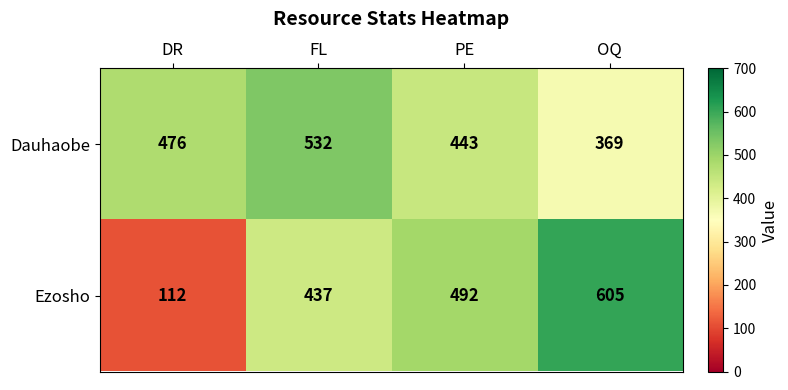

Which series has the largest range (max minus min)?

Ezosho